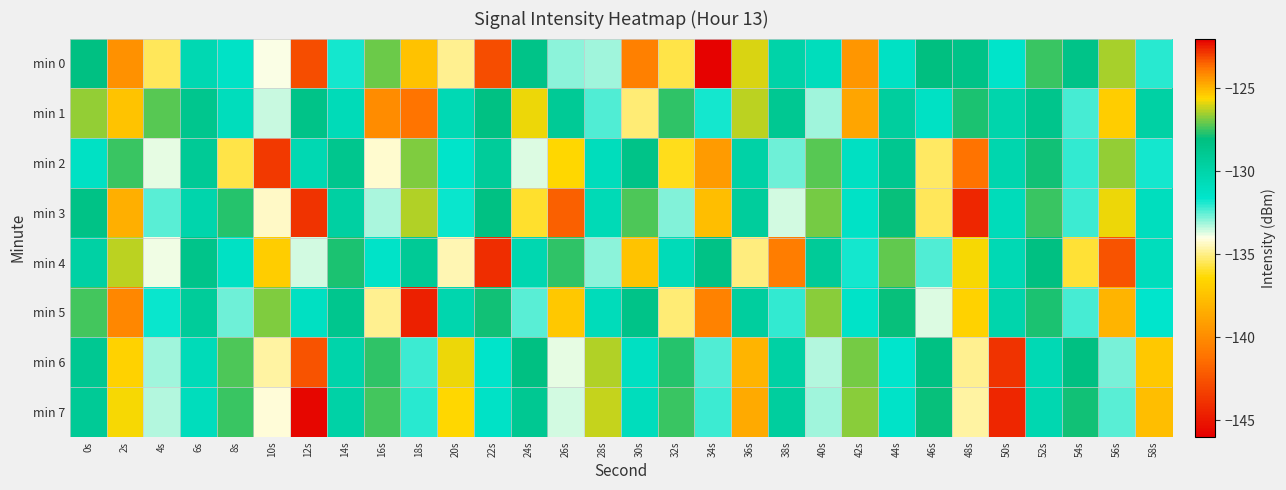

How many categories are shown in the chart?

30